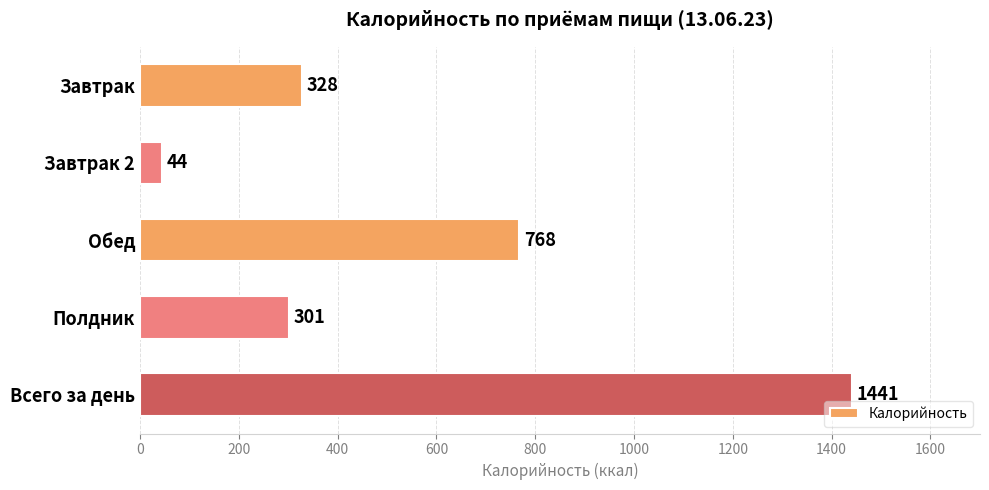

What is the sum of all values?

2882